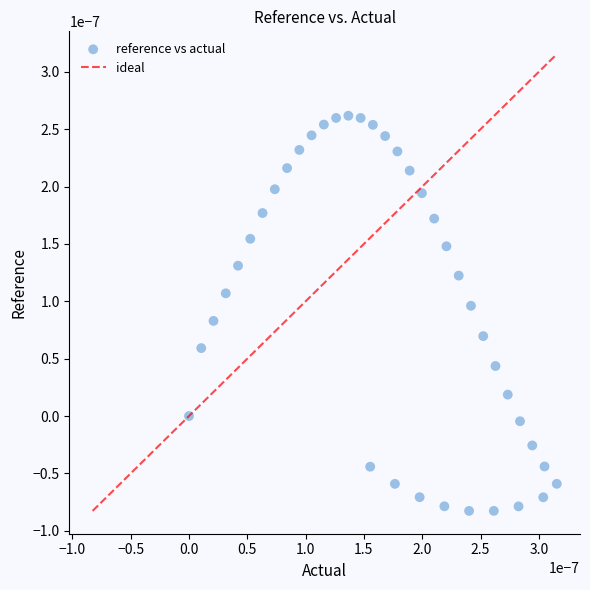

How many points are shown in the scatter plot?

39